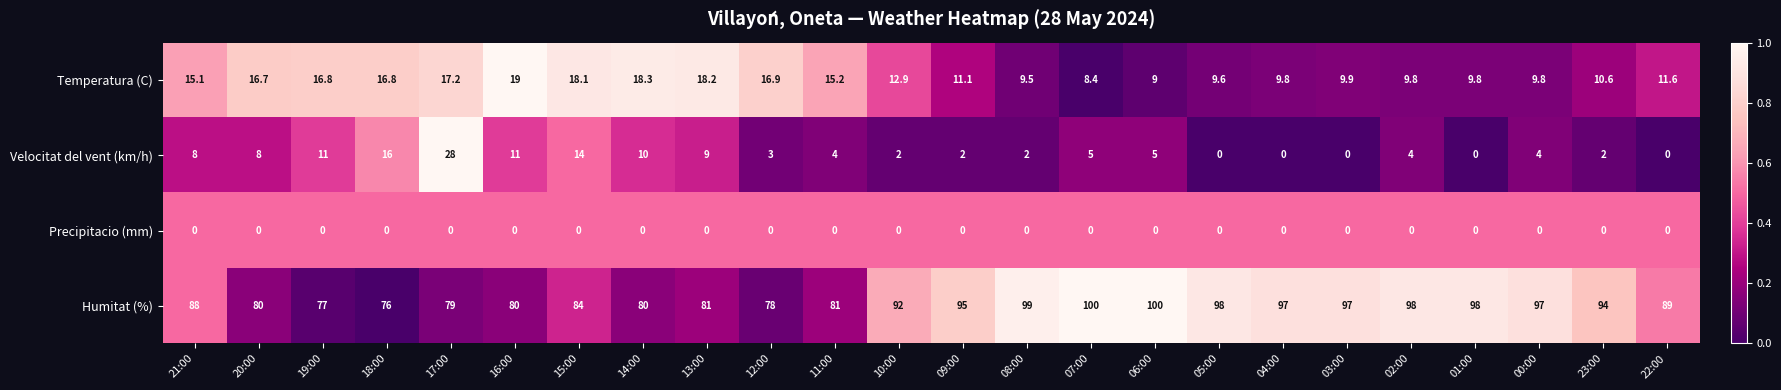

What is the highest value of the Temperatura (C) series?

19.0